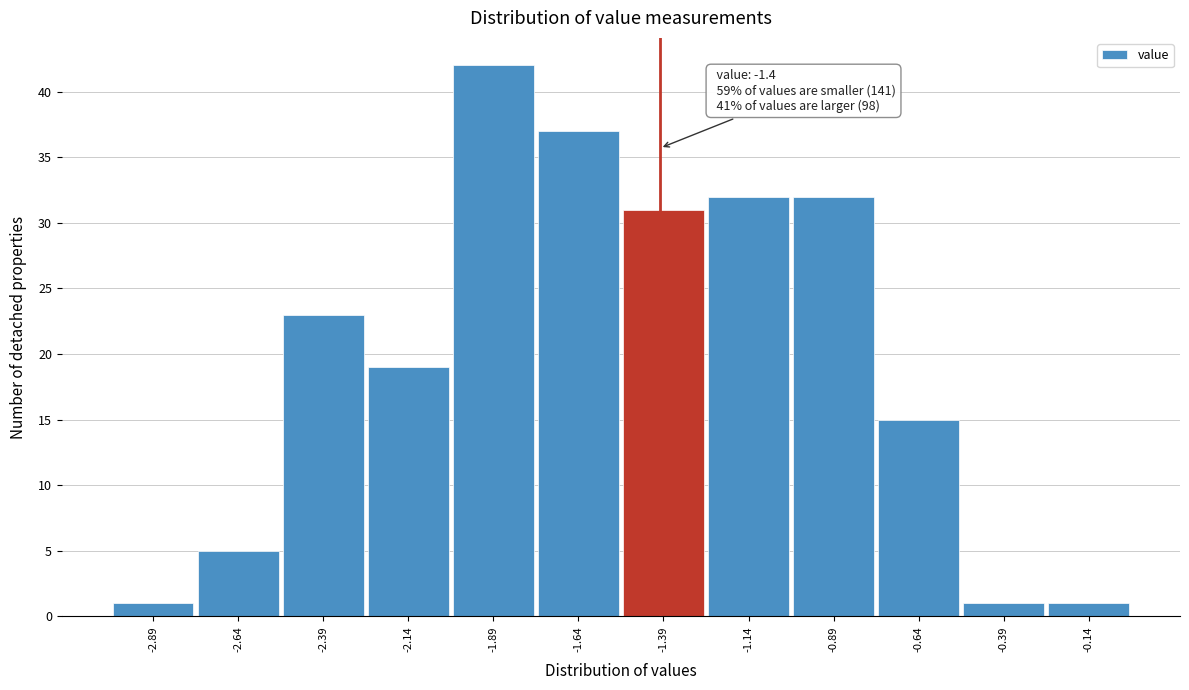

Which range on the x-axis has the tallest bar?

-2.015 to -1.765